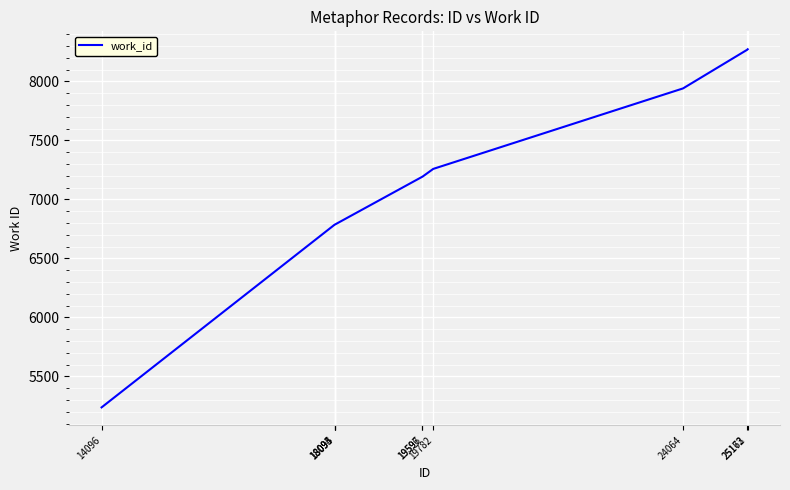

Read the value at 18094.

6786